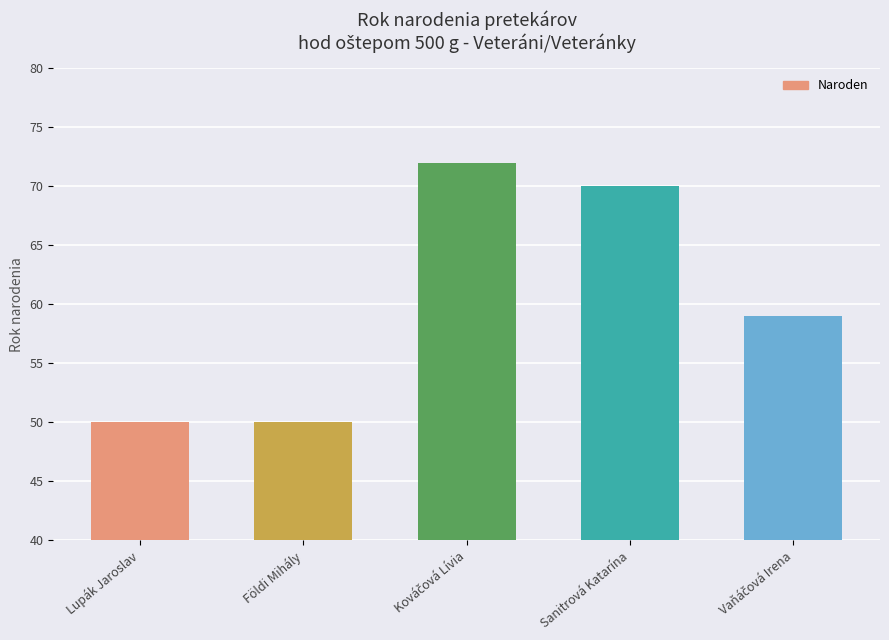

Are the bars grouped side by side (vs. stacked)?

No